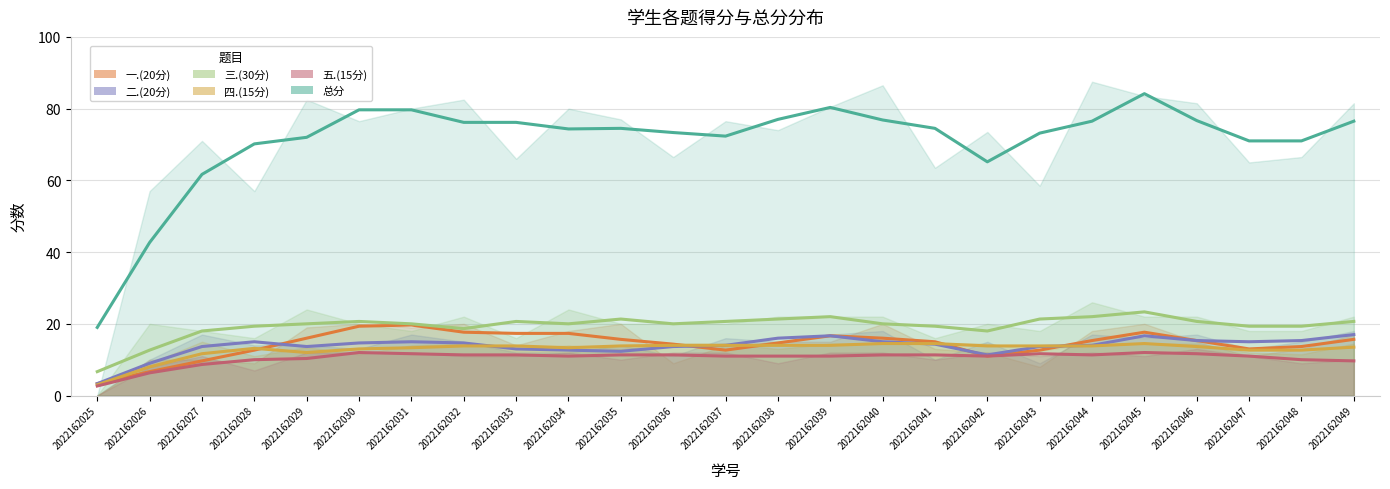

Which series has the widest spread of values?

总分